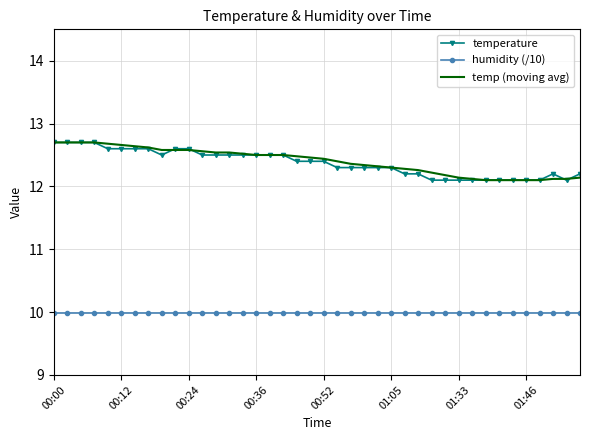

True or false: humidity (/10) and temp (moving avg) intersect in this chart.

False